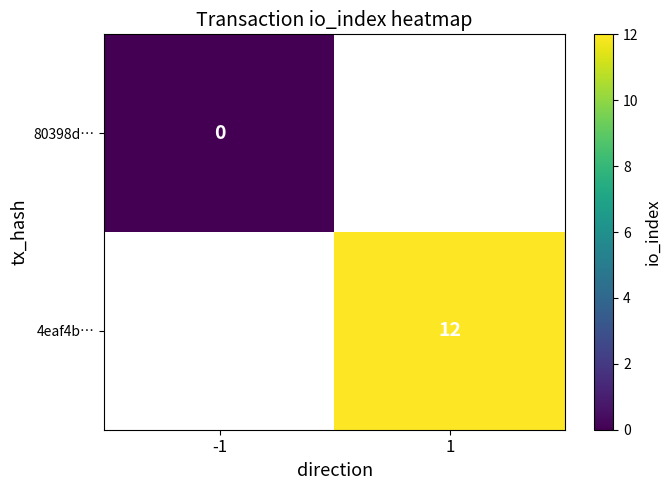

The value of 4eaf4b… at 1 is 12. True or false?

True